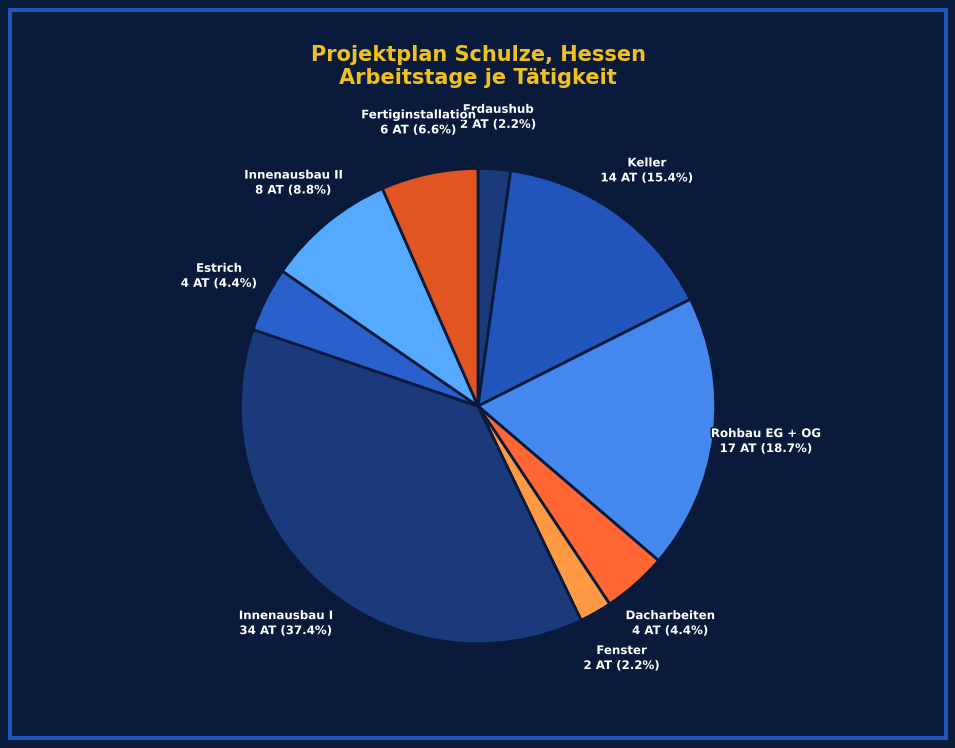

Do Dacharbeiten and Fertiginstallation together represent more than half of the pie?

No